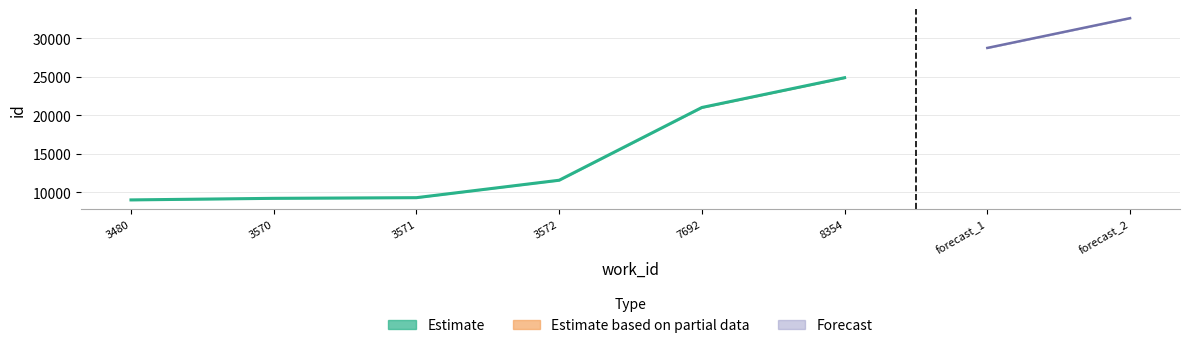

What is the difference between the maximum and minimum values?

15866.5